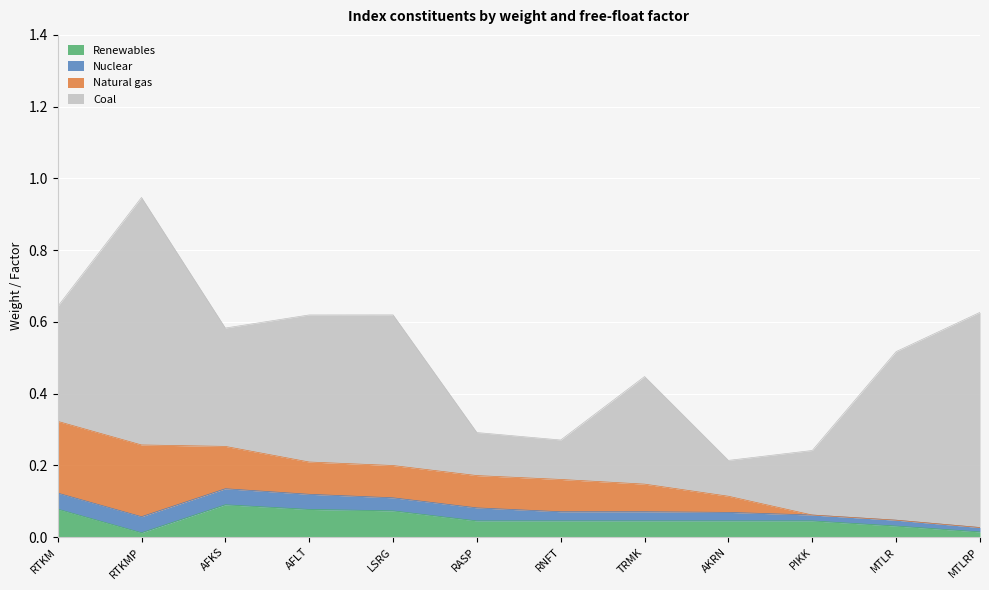

How many lines are shown in the chart?

4